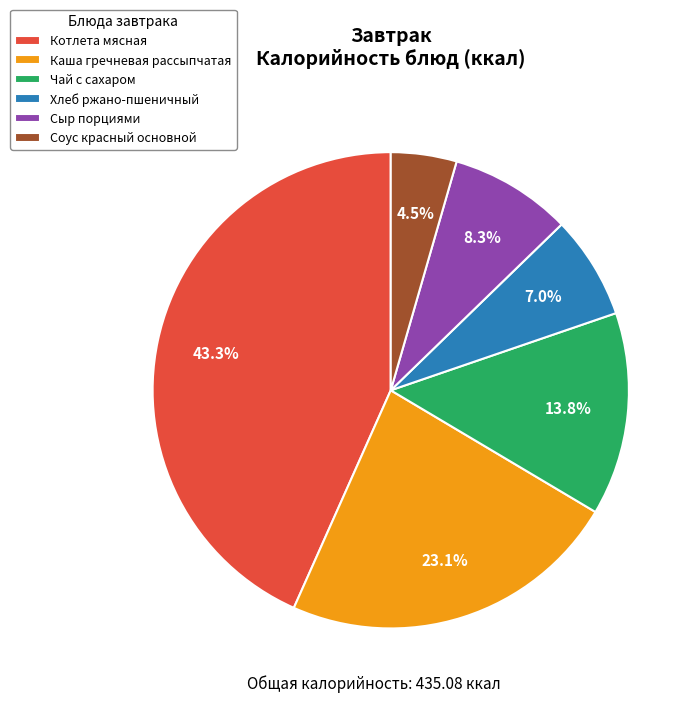

Which slice is the smallest?

Соус красный основной